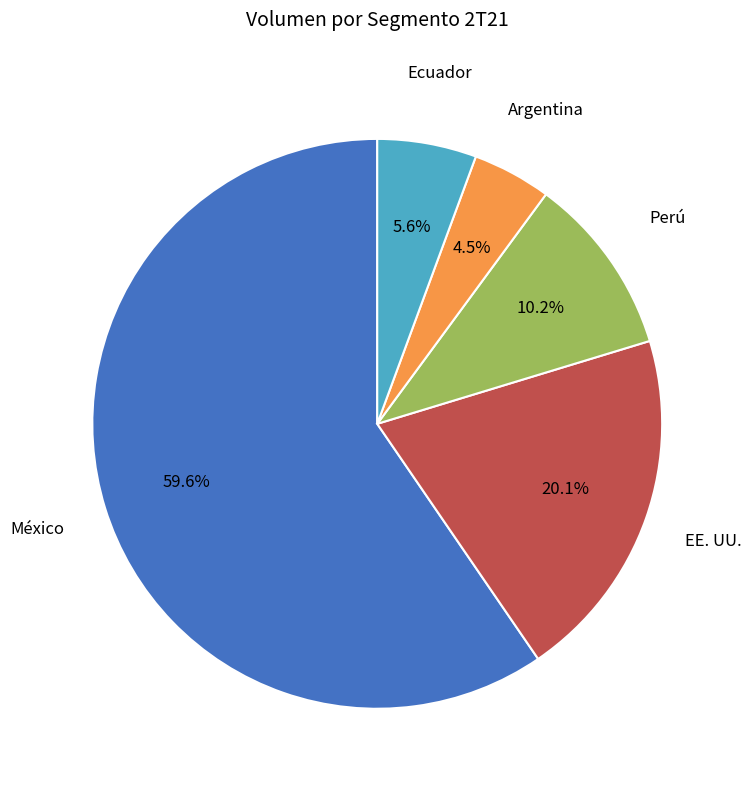

Is there any slice that represents more than half of the pie?

Yes